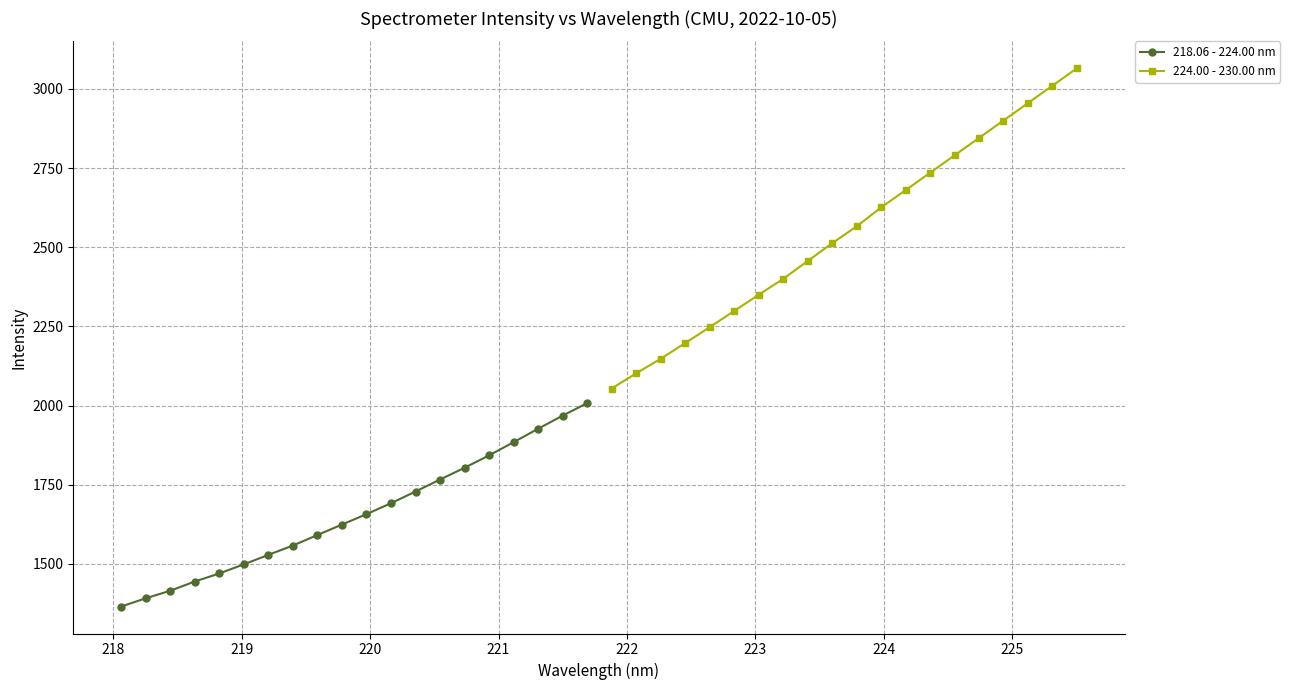

True or false: 224.00 - 230.00 nm and 218.06 - 224.00 nm cross at least once.

False